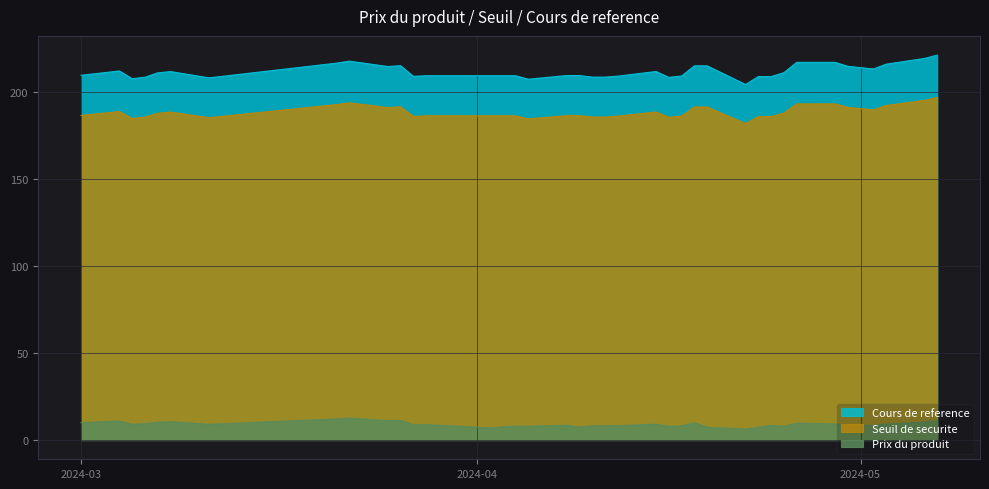

At which label does Cours de reference reach its minimum?

2024-04-22